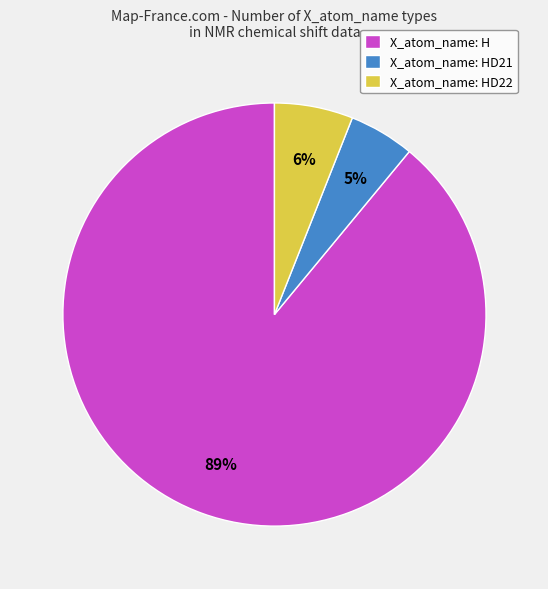

To the nearest percent, what is the difference between the largest and smallest slice percentages?

84%